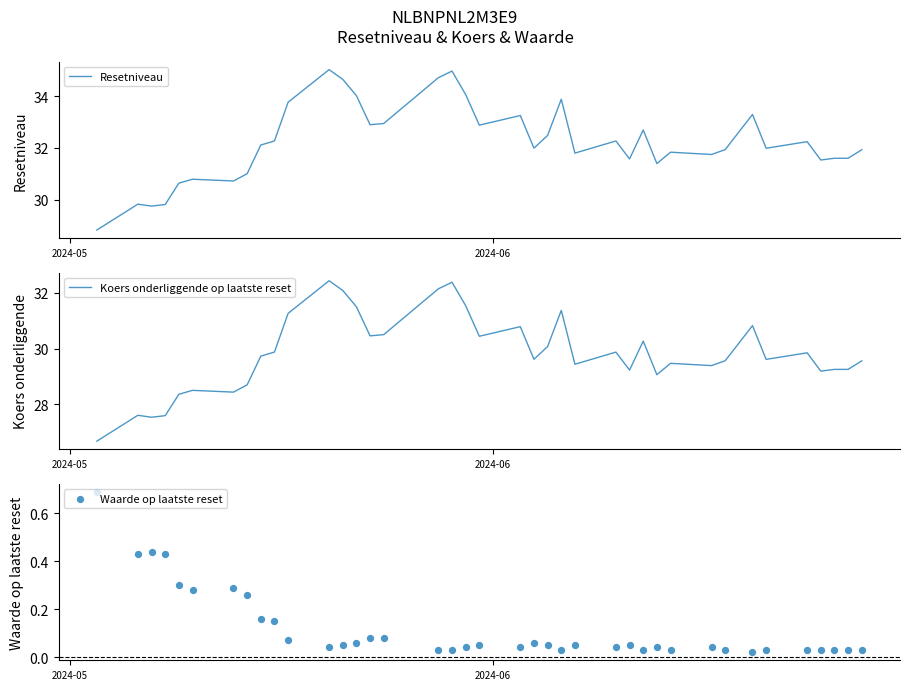

Which series has the widest spread of Y values?

Resetniveau